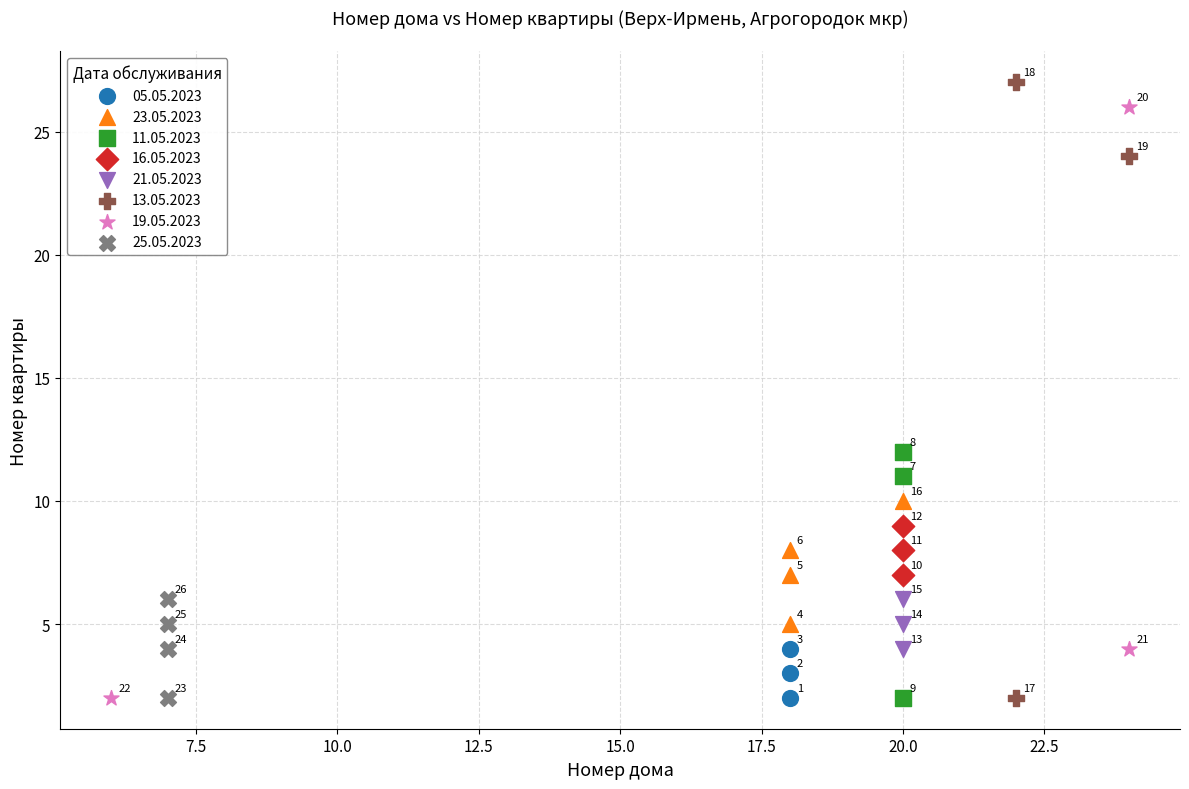

Which series contains the highest Y value?

13.05.2023